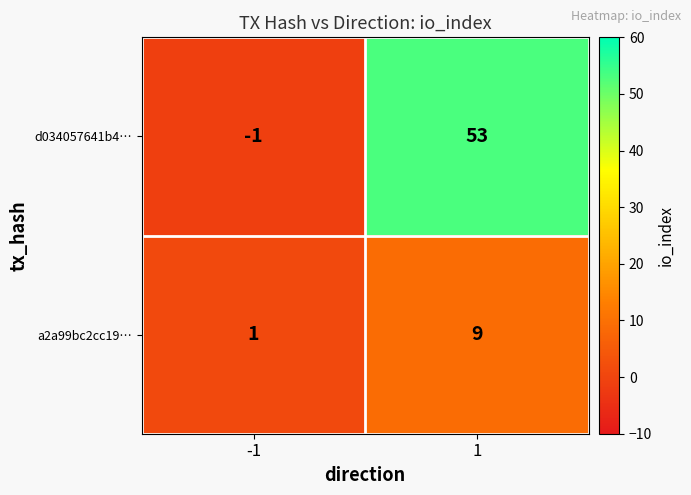

At how many categories does at least one series exceed 12?

1